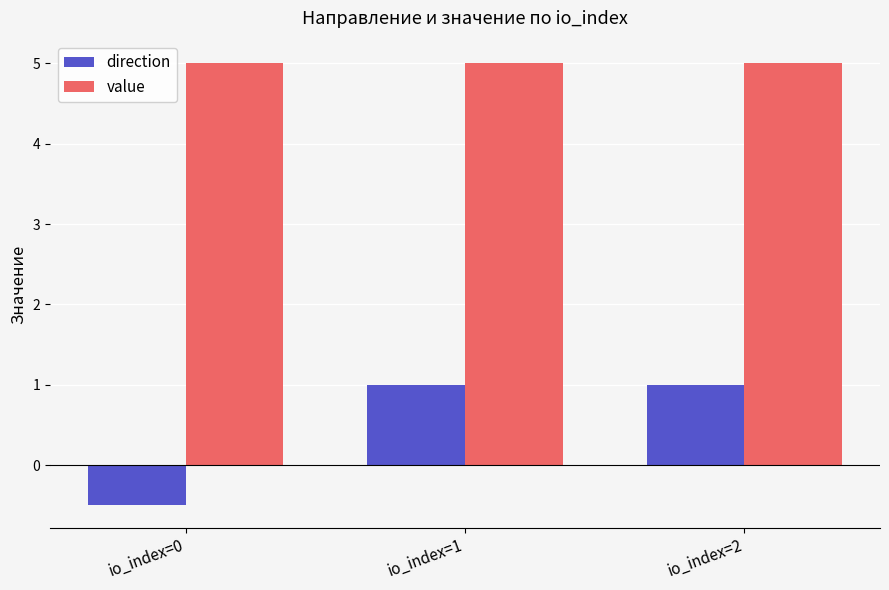

Does the chart contain any negative values?

Yes